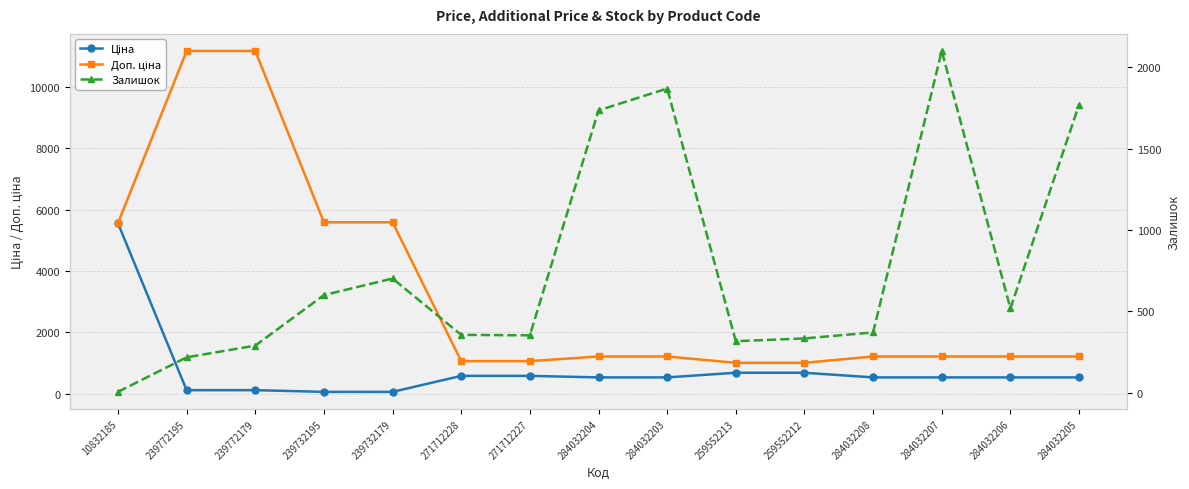

Is this an area chart (filled region under the line)?

No